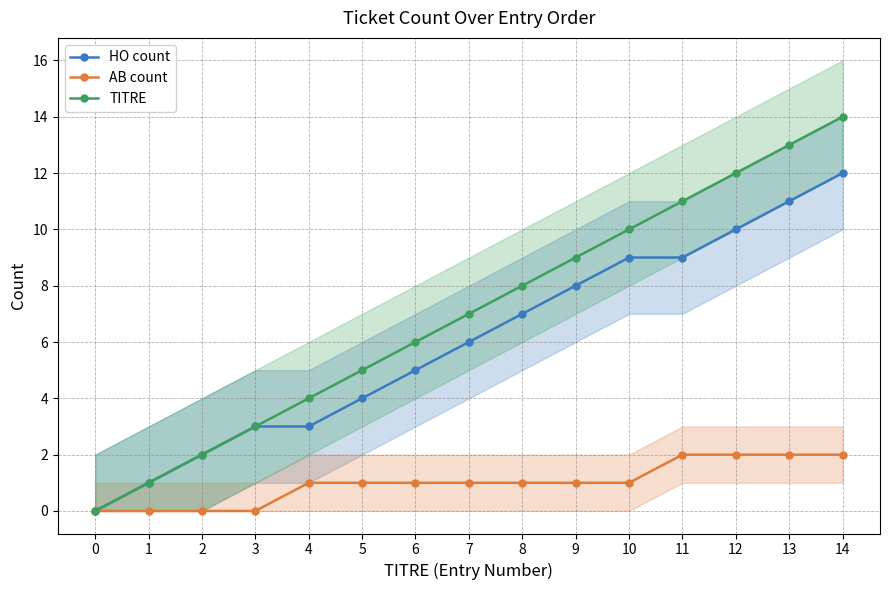

Which has a higher value, 2 or 10?

10